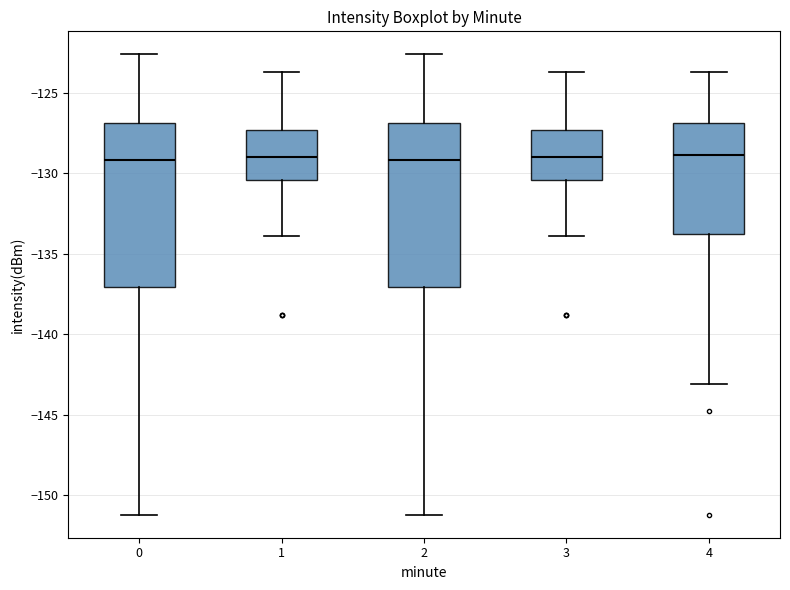

Where does the upper whisker of the box at x = 2 end on the y-axis? The values are not printed on the chart, so give them approximately, as read against the axis.

-122.5